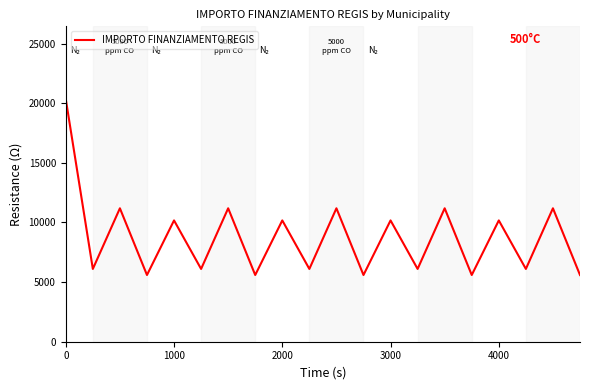

What is the difference between the maximum and minimum values?

14749.4